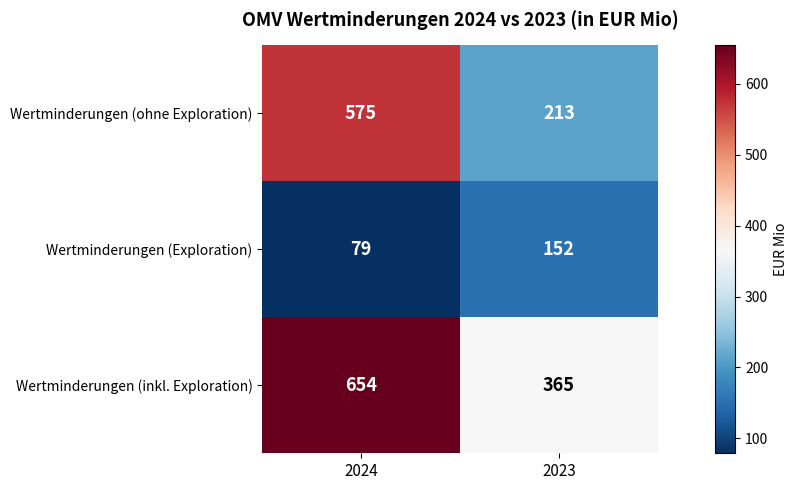

What is the difference between the Wertminderungen (ohne Exploration) values at 2023 and 2024?

362